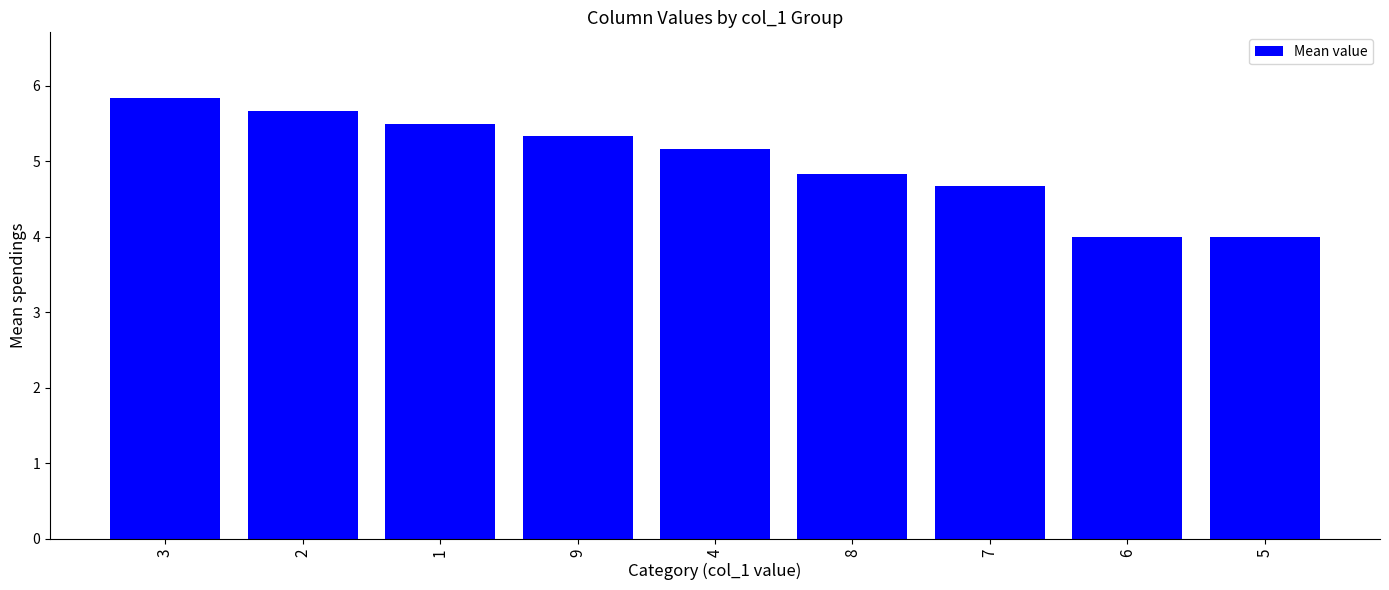

Reading right to left, extract all data points from this chart.

4.0	4.0	4.7	4.8	5.2	5.3	5.5	5.7	5.8